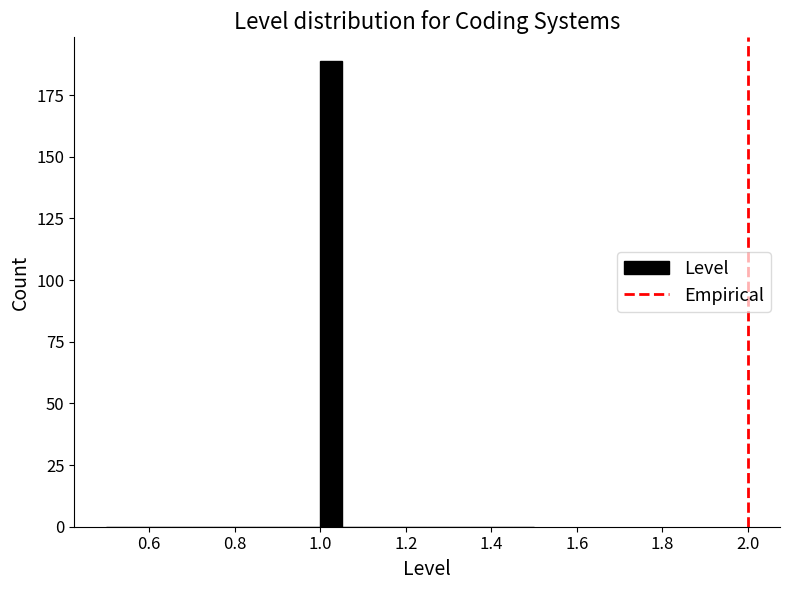

Read against the x-axis, roughly where is the centre of the tallest bar?

1.02